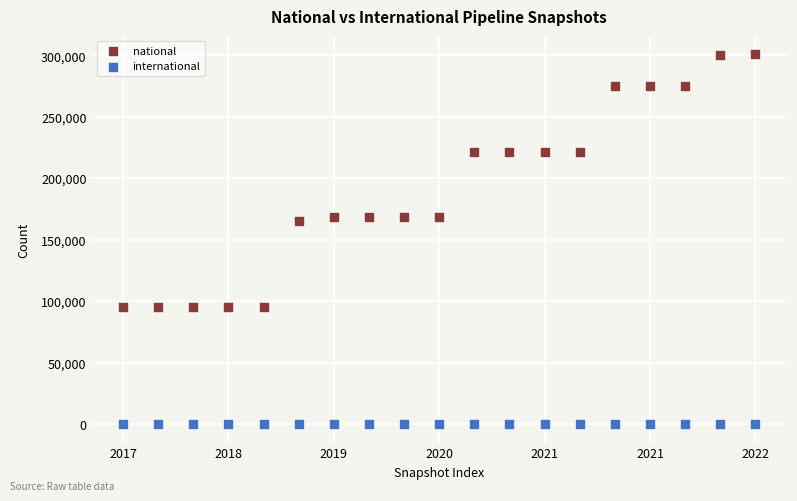

Which series has the largest Y range (max minus min)?

national